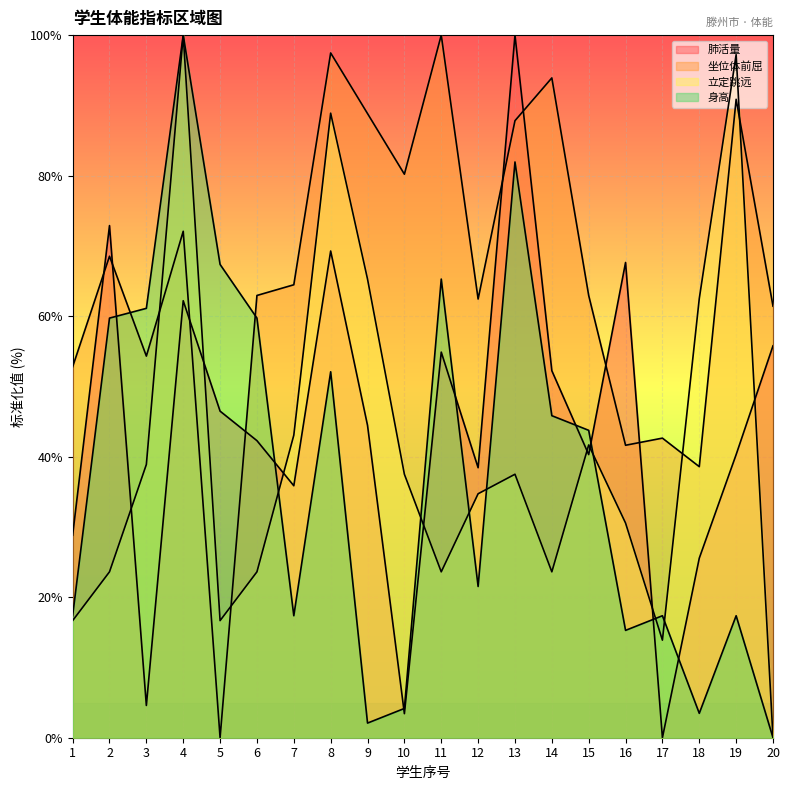

Between 11 and 13, which series saw the biggest shift?

肺活量